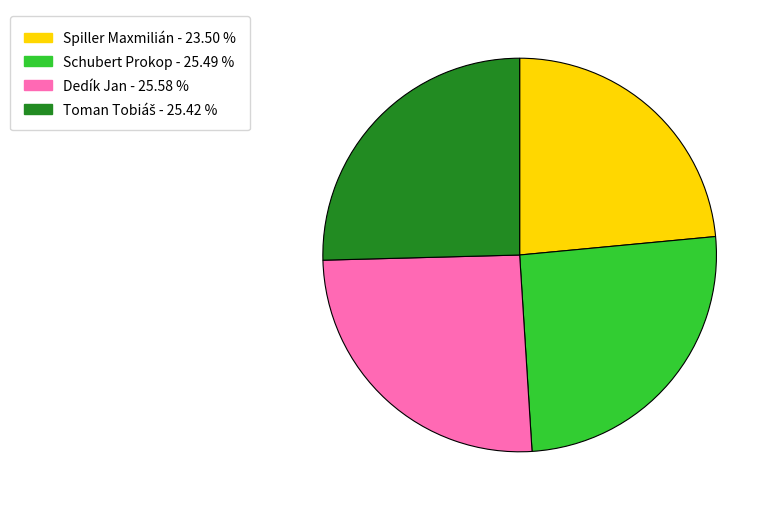

Which has a higher value, Spiller Maxmilián or Dedík Jan?

Dedík Jan